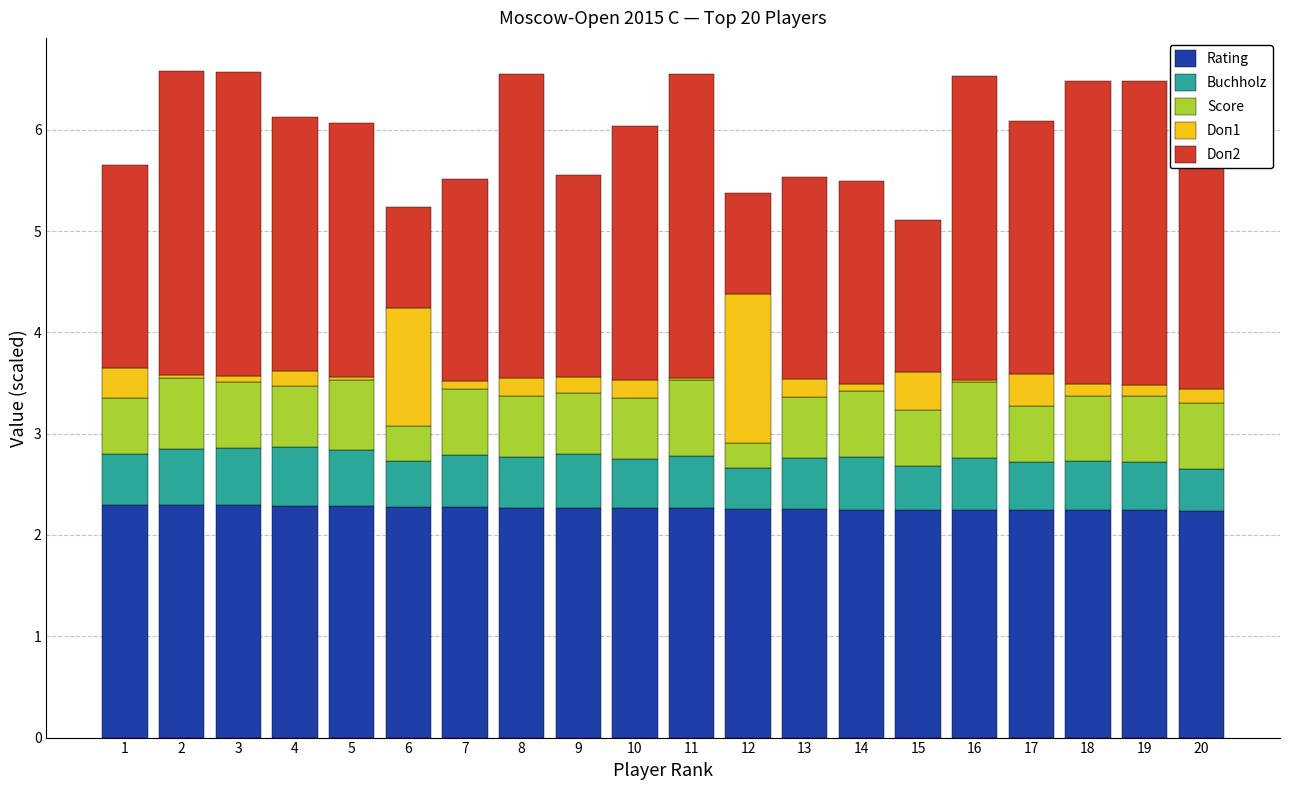

Is it true that Rating equals 1.1 at 2?

False